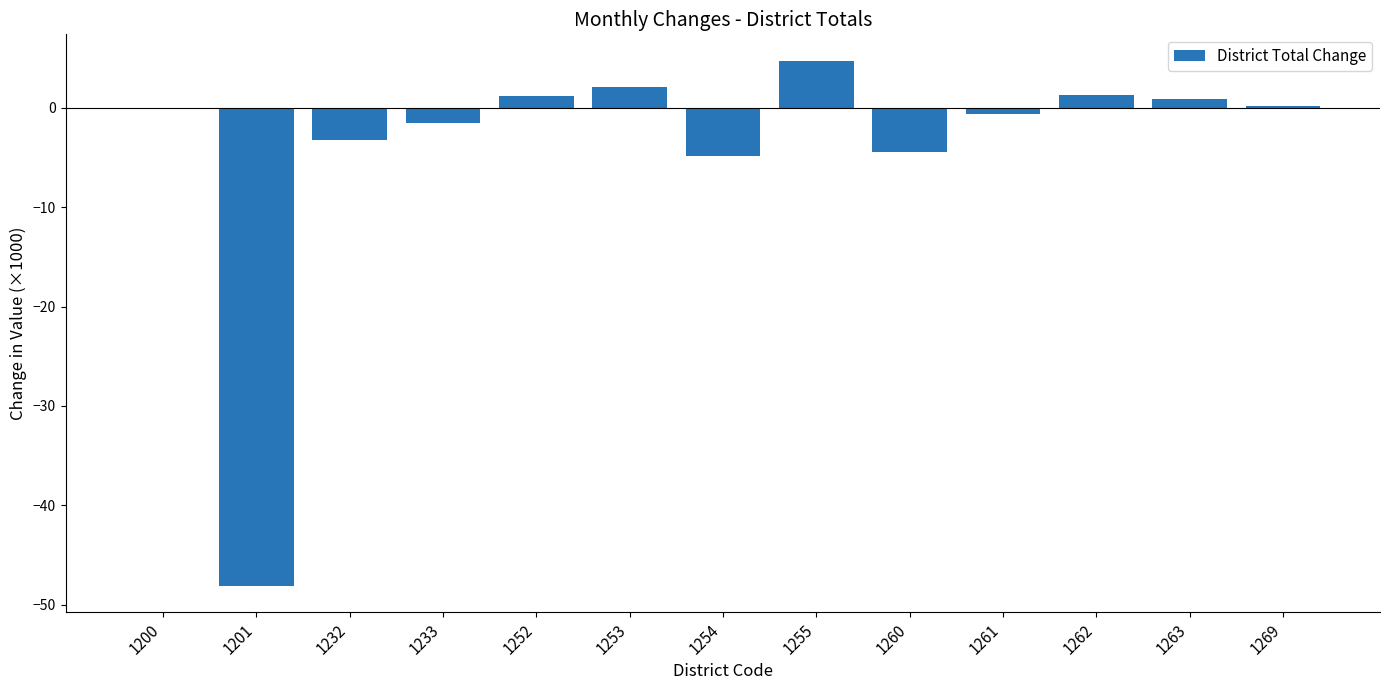

True or false: the data shows -2.2 at 1260.

False